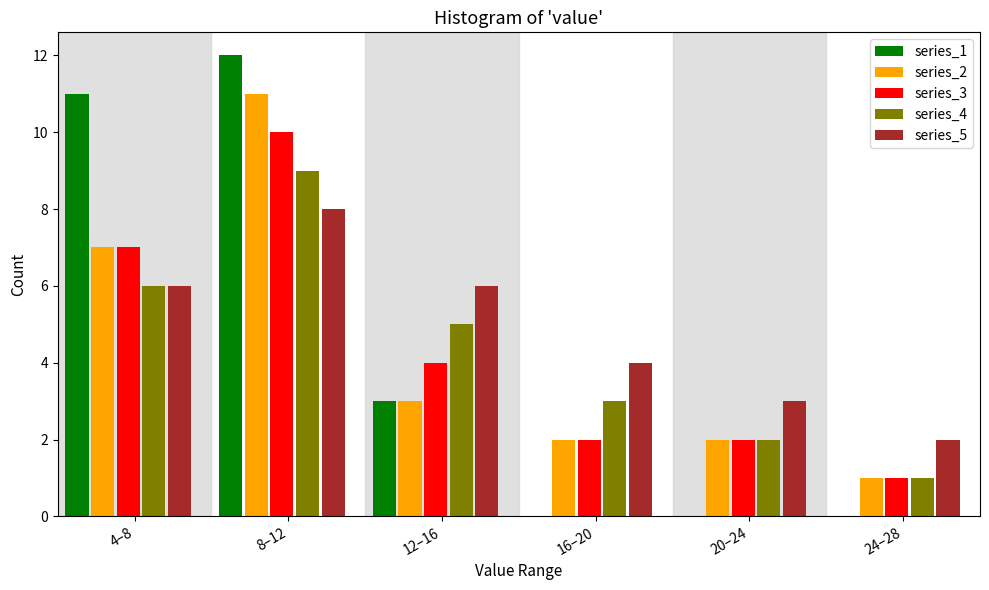

Reading left to right, what are all the values shown in this chart?

series_1: 4–8=11	8–12=12	12–16=3	16–20=0	20–24=0	24–28=0
series_2: 4–8=7	8–12=11	12–16=3	16–20=2	20–24=2	24–28=1
series_3: 4–8=7	8–12=10	12–16=4	16–20=2	20–24=2	24–28=1
series_4: 4–8=6	8–12=9	12–16=5	16–20=3	20–24=2	24–28=1
series_5: 4–8=6	8–12=8	12–16=6	16–20=4	20–24=3	24–28=2